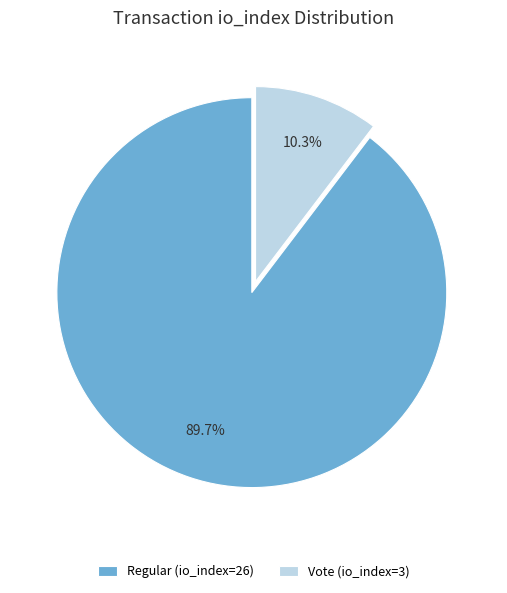

To the nearest percent, what percentage of the pie is Vote (io_index=3)?

10%